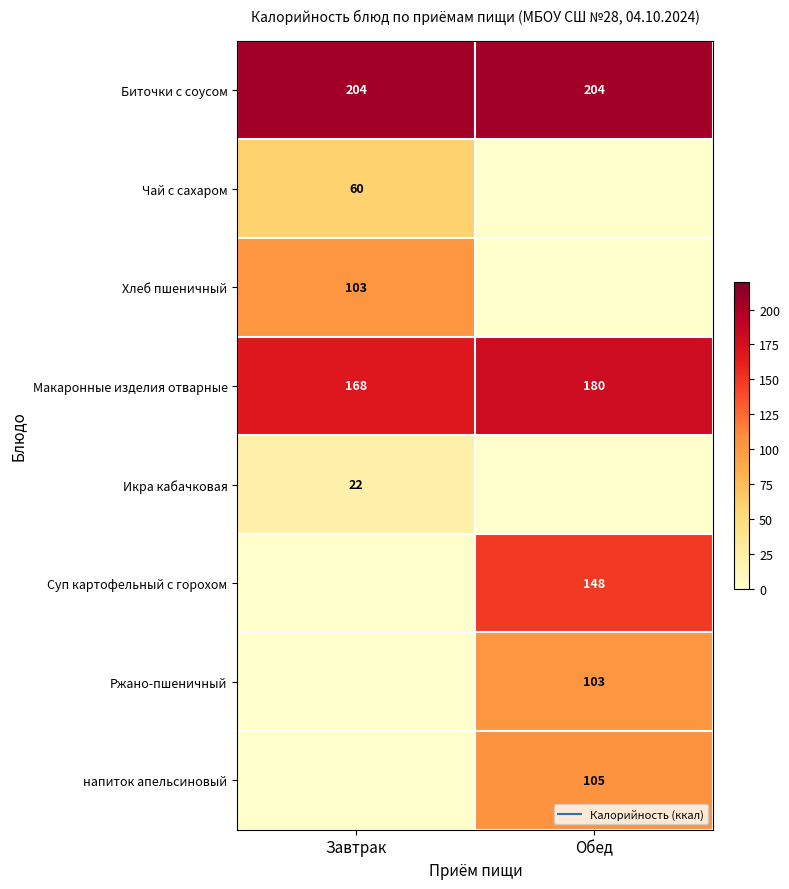

Which series has the widest spread of values?

Суп картофельный с горохом